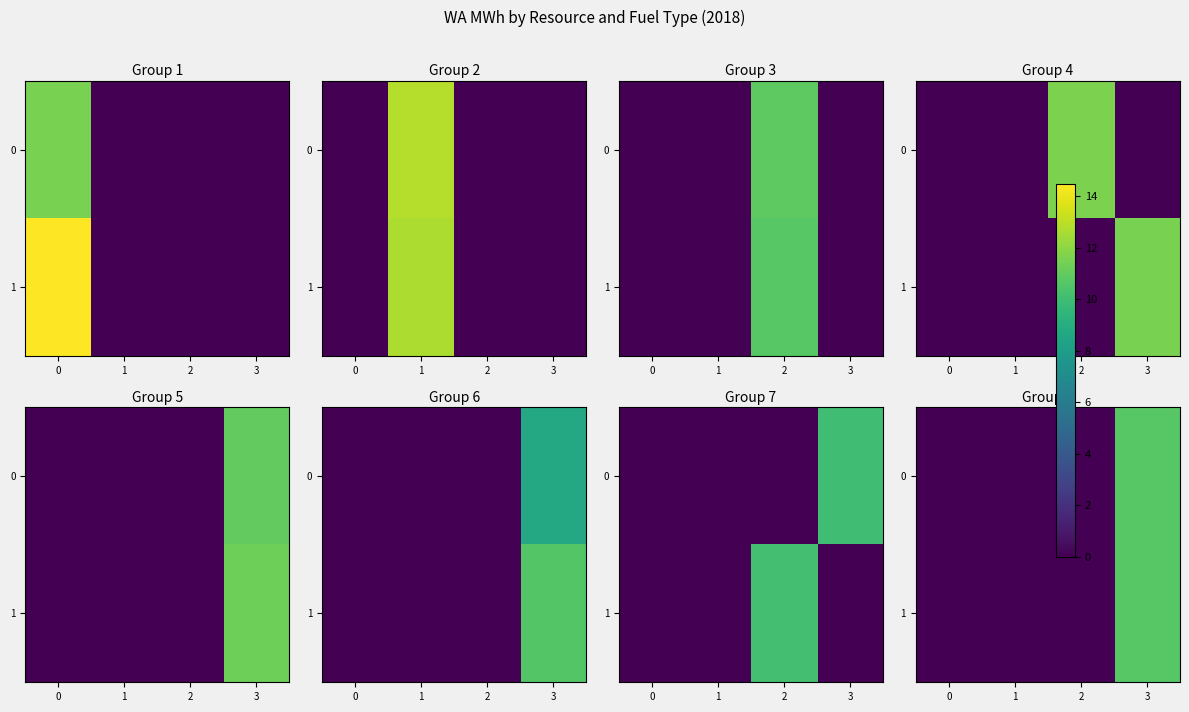

Is it true that 1 equals -7.4 at 0?

False